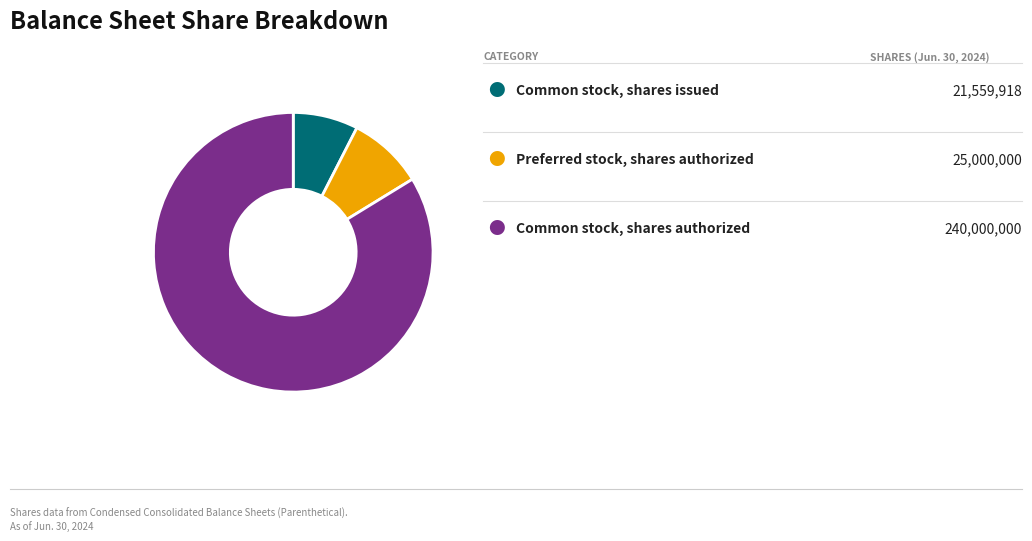

Is there a majority slice in this chart?

Yes